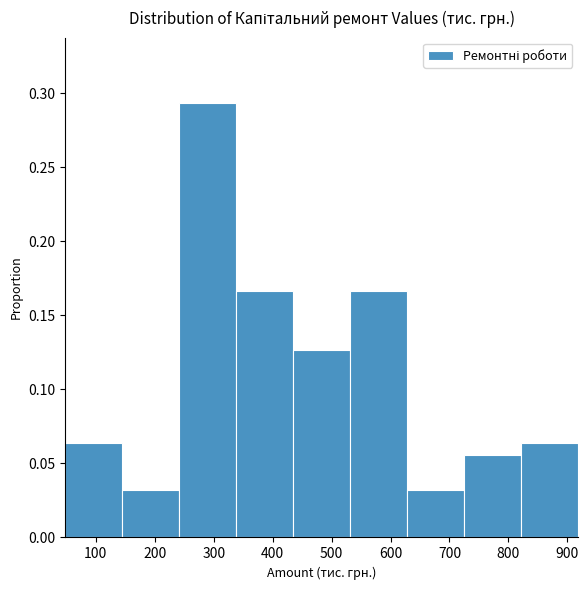

Which range on the x-axis has the tallest bar?

240 to 340